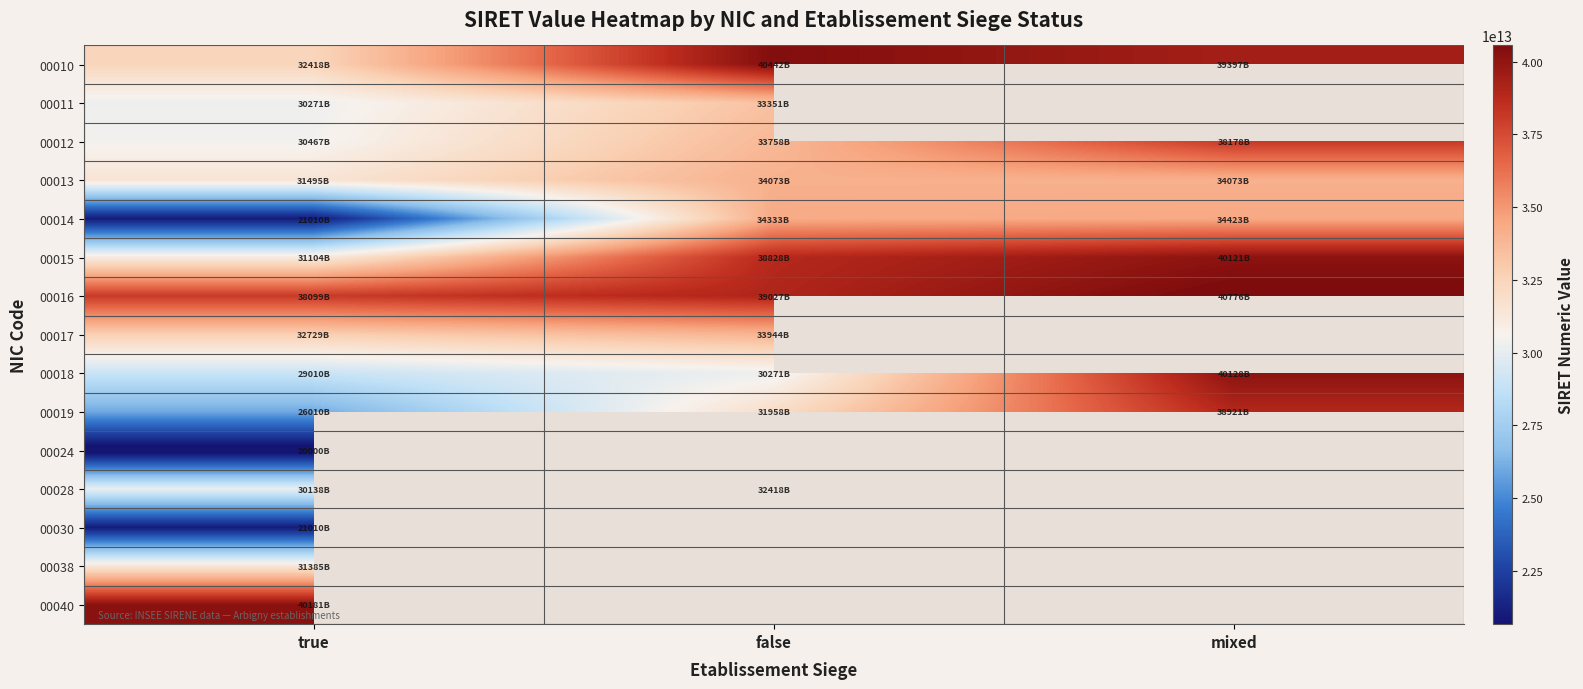

How many values in the 00015 series exceed 38828172700015?

1